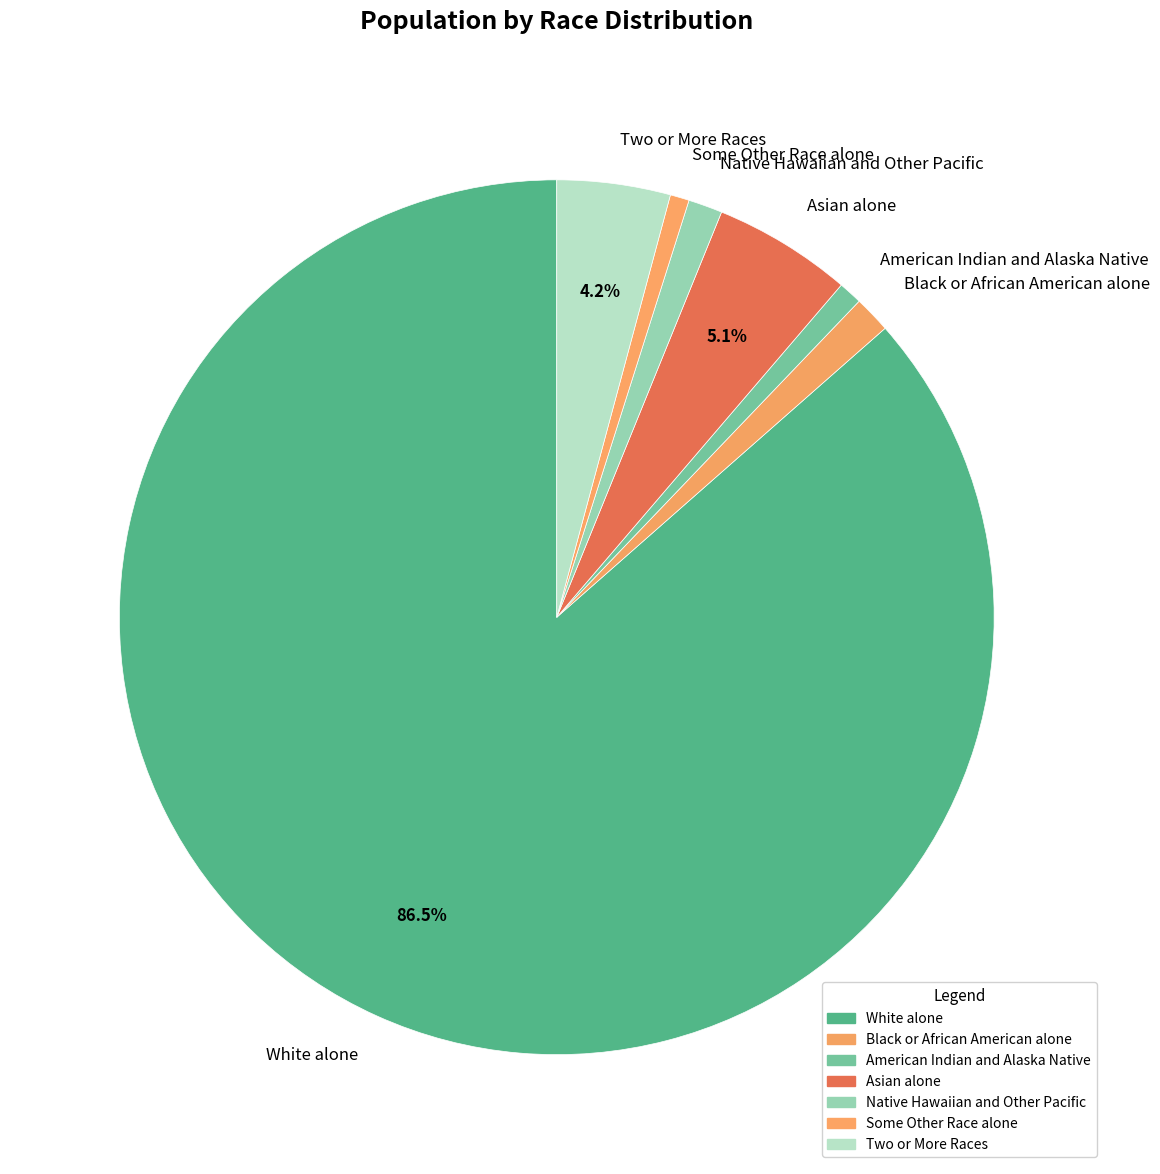

What percentage is the Some Other Race alone slice, to the nearest percent?

1%